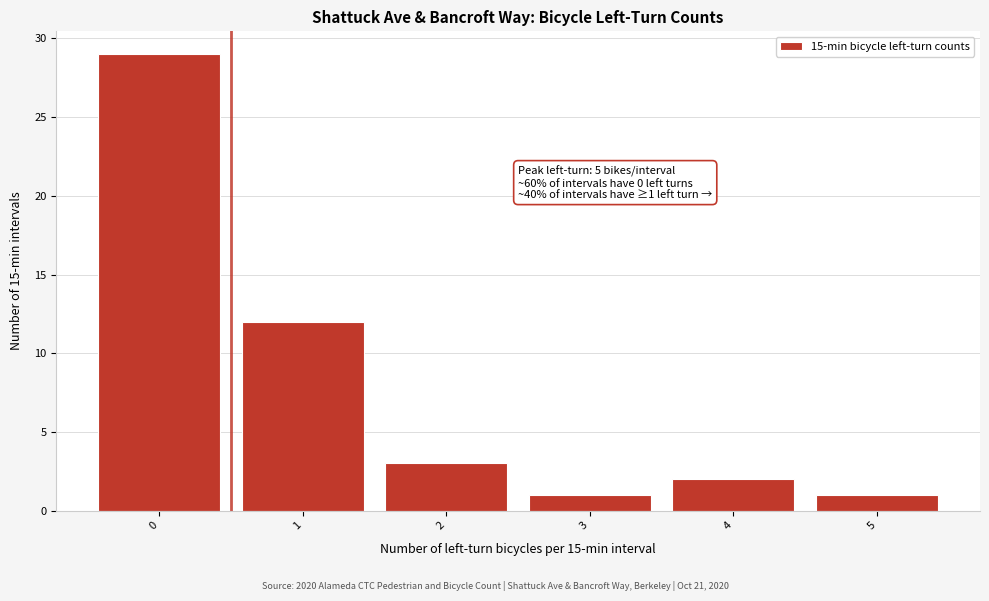

Reading right to left, transcribe all the data shown in this chart.

1	2	1	3	12	29